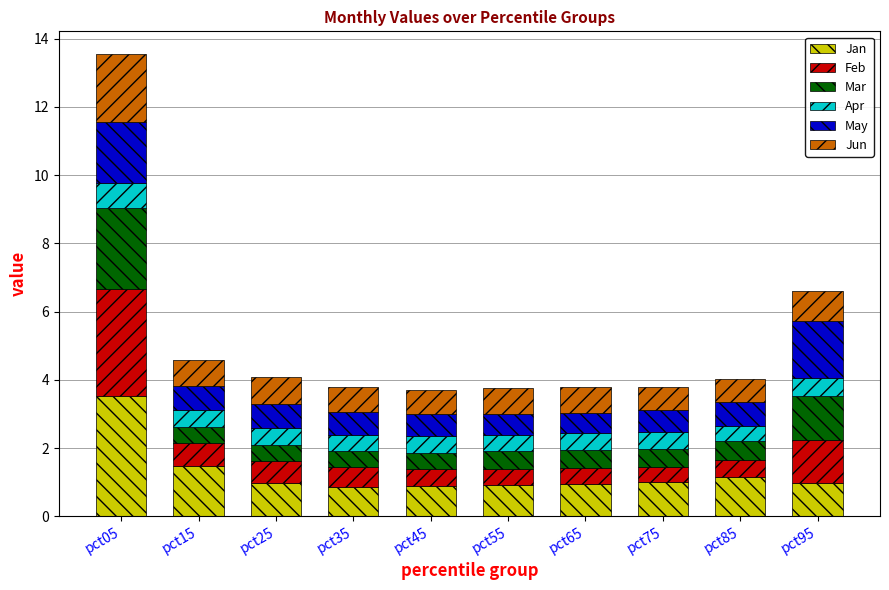

What is the highest value of the Jan series?

3.5